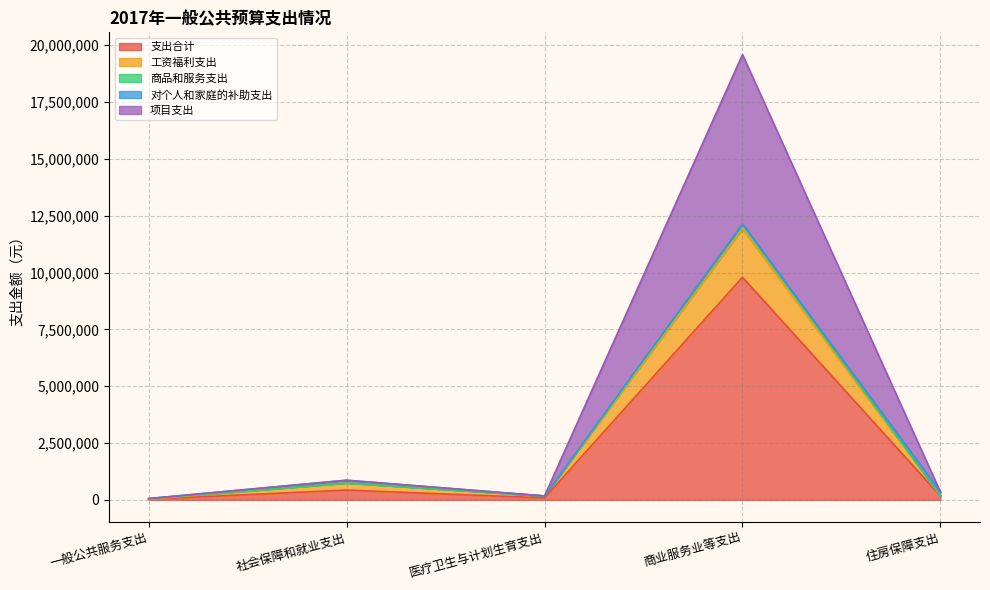

Which category has the highest value in the 支出合计 series?

商业服务业等支出